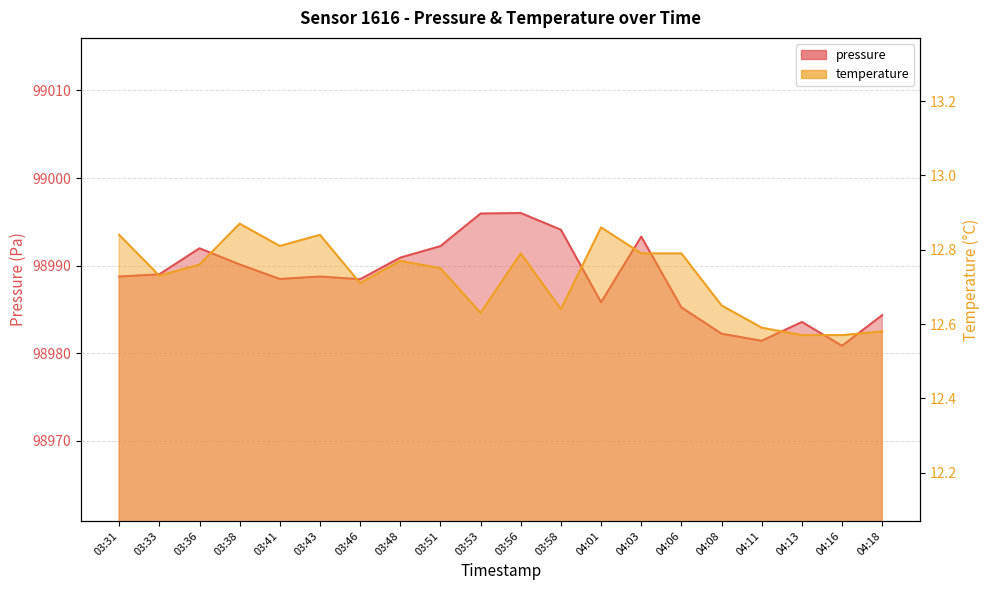

Reading right to left, what are all the values shown in this chart?

pressure: 04:18=98984.3	04:16=98980.8	04:13=98983.6	04:11=98981.4	04:08=98982.2	04:06=98985.2	04:03=98993.3	04:01=98985.8	03:58=98994.1	03:56=98996.0	03:53=98995.9	03:51=98992.2	03:48=98990.9	03:46=98988.4	03:43=98988.8	03:41=98988.5	03:38=98990.1	03:36=98992.0	03:33=98989.0	03:31=98988.8
temperature: 04:18=12.6	04:16=12.6	04:13=12.6	04:11=12.6	04:08=12.7	04:06=12.8	04:03=12.8	04:01=12.9	03:58=12.6	03:56=12.8	03:53=12.6	03:51=12.8	03:48=12.8	03:46=12.7	03:43=12.8	03:41=12.8	03:38=12.9	03:36=12.8	03:33=12.7	03:31=12.8